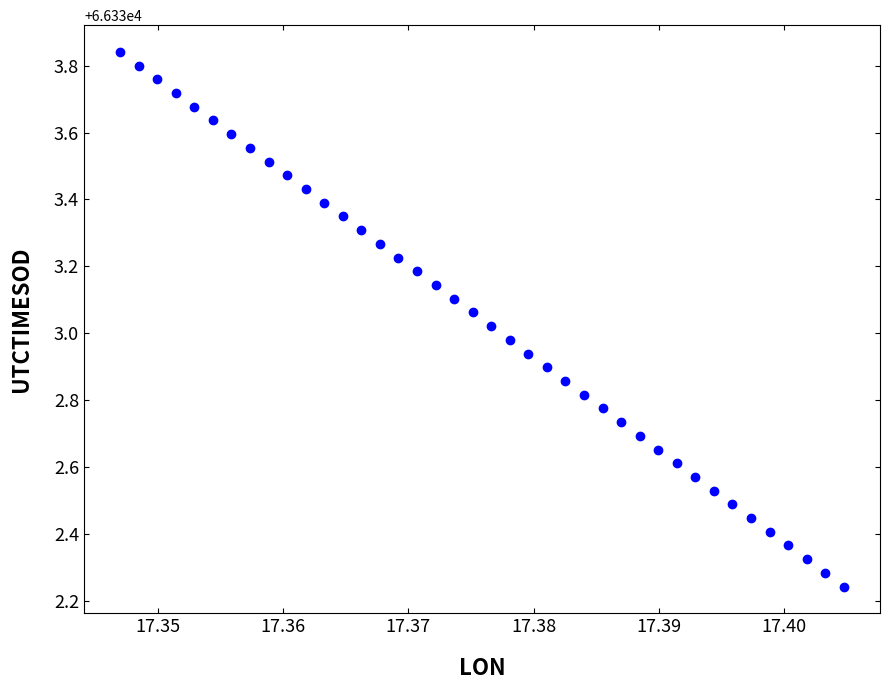

What is the range of Y values (max minus min)?

1.6